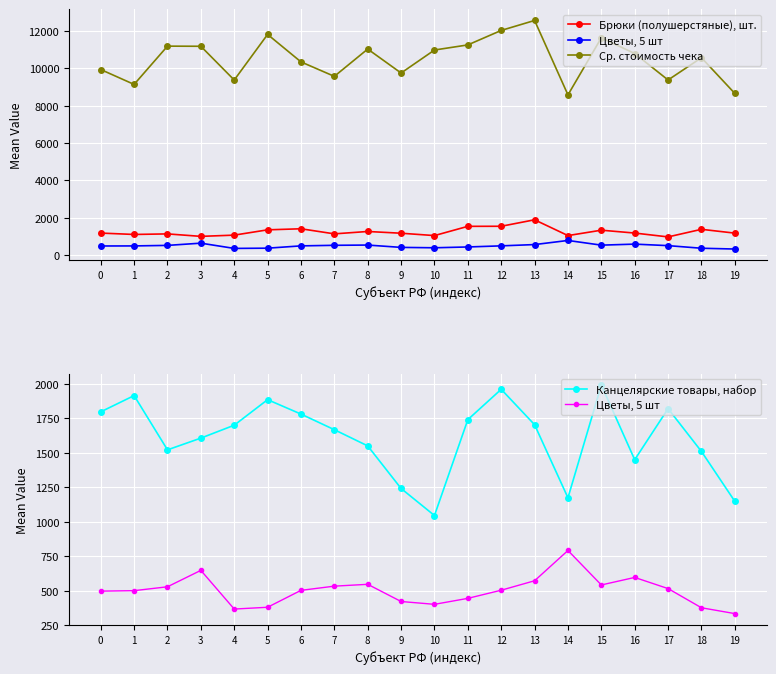

True or false: Цветы, 5 шт has more than 2 interior local peaks.

True